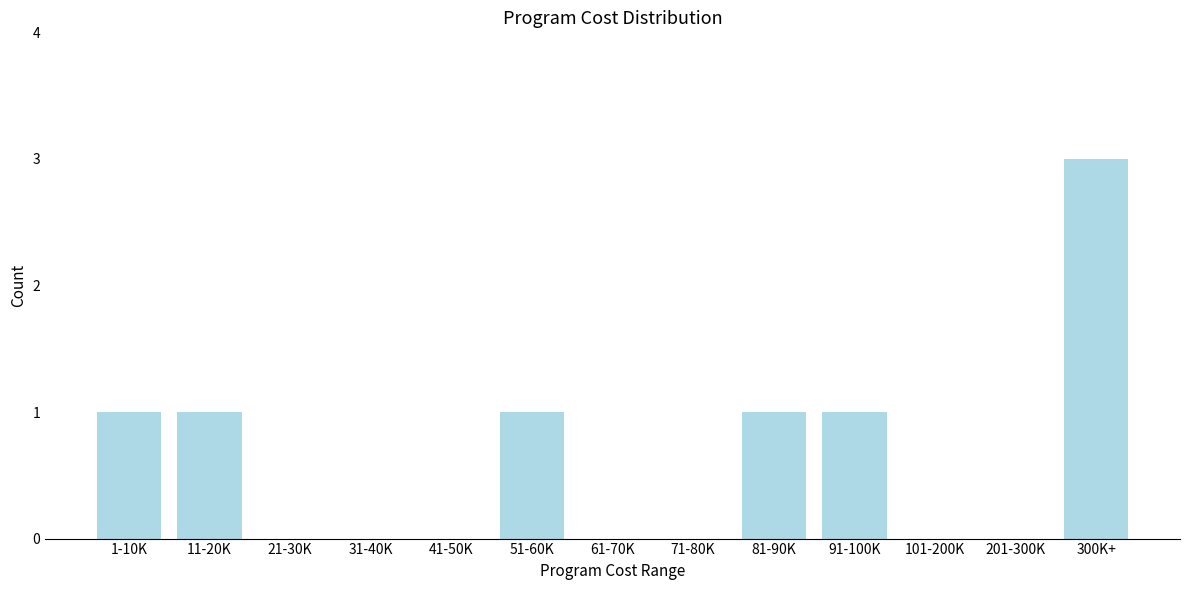

Reading left to right, transcribe all the data shown in this chart.

1-10K=1	11-20K=1	21-30K=0	31-40K=0	41-50K=0	51-60K=1	61-70K=0	71-80K=0	81-90K=1	91-100K=1	101-200K=0	201-300K=0	300K+=3